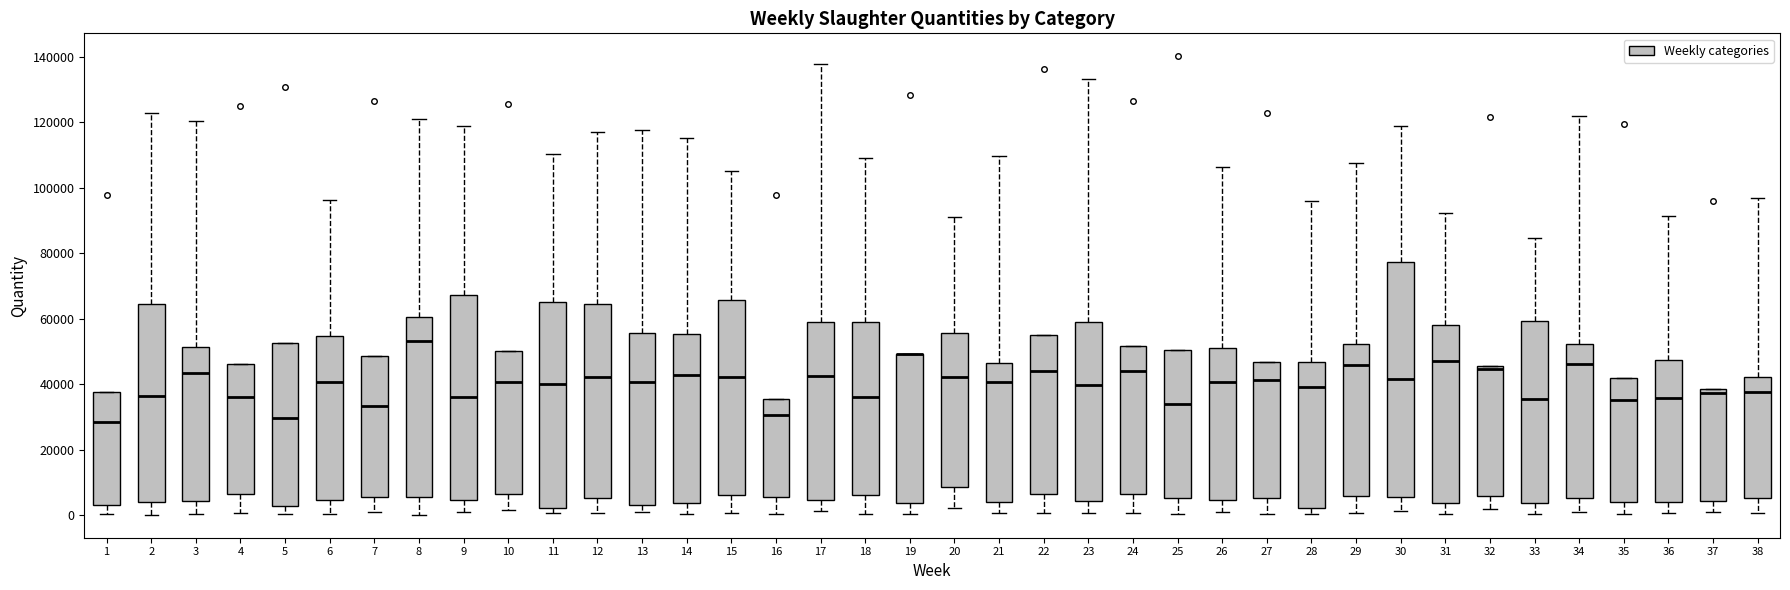

Reading left to right, transcribe this box plot: for each box, give where its median line is, the range the box spans, and where its two whiskers end, as read against the y-axis. The values are not printed on the chart, so give them approximately, as read against the axis.

1: median 28000, box 4000 to 38000, whiskers 0 to 38000
2: median 36000, box 4000 to 64000, whiskers 0 to 122000
3: median 44000, box 4000 to 52000, whiskers 0 to 120000
4: median 36000, box 6000 to 46000, whiskers 0 to 46000
5: median 30000, box 2000 to 52000, whiskers 0 to 52000
6: median 40000, box 4000 to 54000, whiskers 0 to 96000
7: median 34000, box 6000 to 48000, whiskers 2000 to 48000
8: median 54000, box 6000 to 60000, whiskers 0 to 122000
9: median 36000, box 4000 to 68000, whiskers 0 to 118000
10: median 40000, box 6000 to 50000, whiskers 2000 to 50000
11: median 40000, box 2000 to 66000, whiskers 0 to 110000
12: median 42000, box 6000 to 64000, whiskers 0 to 116000
13: median 40000, box 4000 to 56000, whiskers 0 to 118000
14: median 42000, box 4000 to 56000, whiskers 0 to 116000
15: median 42000, box 6000 to 66000, whiskers 0 to 106000
16: median 30000, box 6000 to 36000, whiskers 0 to 36000
17: median 42000, box 4000 to 60000, whiskers 2000 to 138000
18: median 36000, box 6000 to 58000, whiskers 0 to 110000
19: median 50000 (drawn on the box's upper edge), box 4000 to 50000, whiskers 0 to 50000
20: median 42000, box 8000 to 56000, whiskers 2000 to 92000
21: median 40000, box 4000 to 46000, whiskers 0 to 110000
22: median 44000, box 6000 to 56000, whiskers 0 to 56000
23: median 40000, box 4000 to 58000, whiskers 0 to 134000
24: median 44000, box 6000 to 52000, whiskers 0 to 52000
25: median 34000, box 6000 to 50000, whiskers 0 to 50000
26: median 40000, box 4000 to 52000, whiskers 2000 to 106000
27: median 42000, box 6000 to 46000, whiskers 0 to 46000
28: median 40000, box 2000 to 46000, whiskers 0 to 96000
29: median 46000, box 6000 to 52000, whiskers 0 to 108000
30: median 42000, box 6000 to 78000, whiskers 2000 to 118000
31: median 46000, box 4000 to 58000, whiskers 0 to 92000
32: median 44000, box 6000 to 46000, whiskers 2000 to 46000
33: median 36000, box 4000 to 60000, whiskers 0 to 84000
34: median 46000, box 6000 to 52000, whiskers 2000 to 122000
35: median 36000, box 4000 to 42000, whiskers 0 to 42000
36: median 36000, box 4000 to 48000, whiskers 0 to 92000
37: median 38000 (just below the box's upper edge), box 4000 to 38000, whiskers 2000 to 38000
38: median 38000, box 6000 to 42000, whiskers 0 to 96000